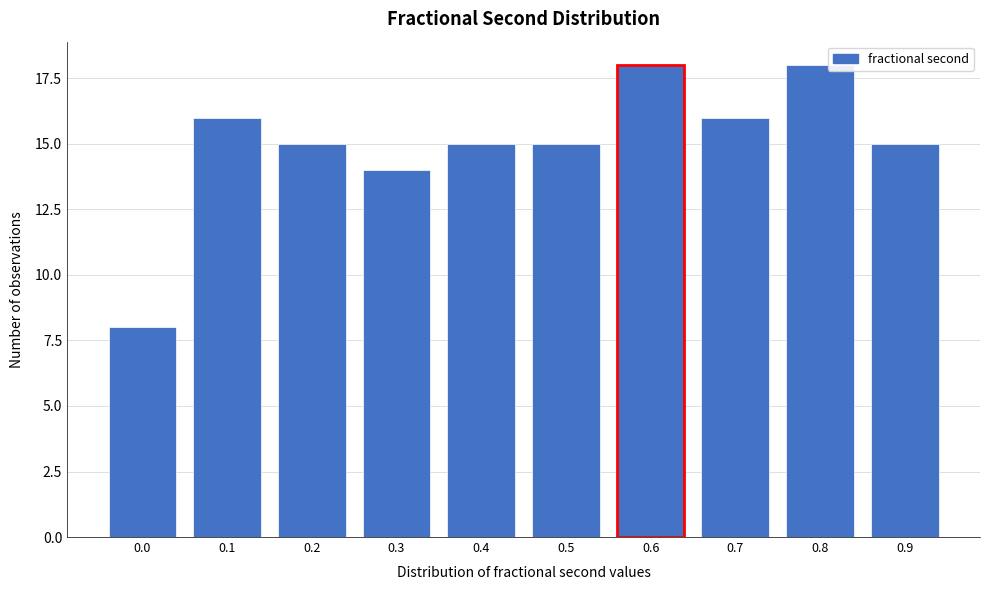

Reading left to right, what are all the values shown in this chart?

8	16	15	14	15	15	18	16	18	15